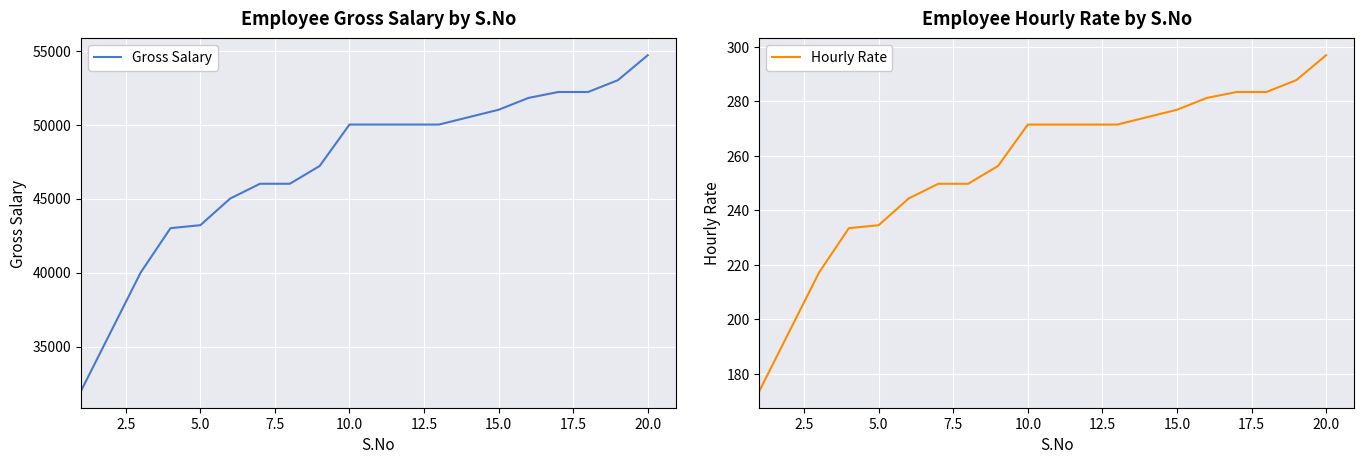

True or false: Hourly Rate and Gross Salary intersect in this chart.

False